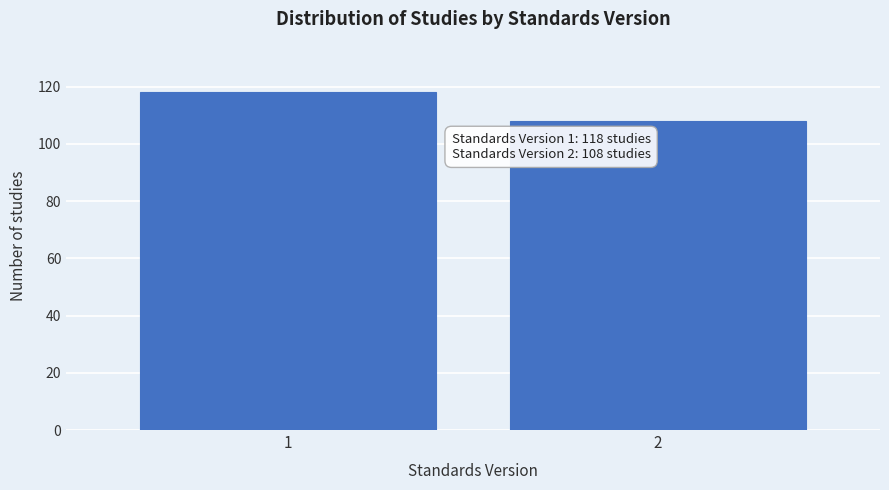

Reading left to right, list all the values displayed in this chart.

118	108